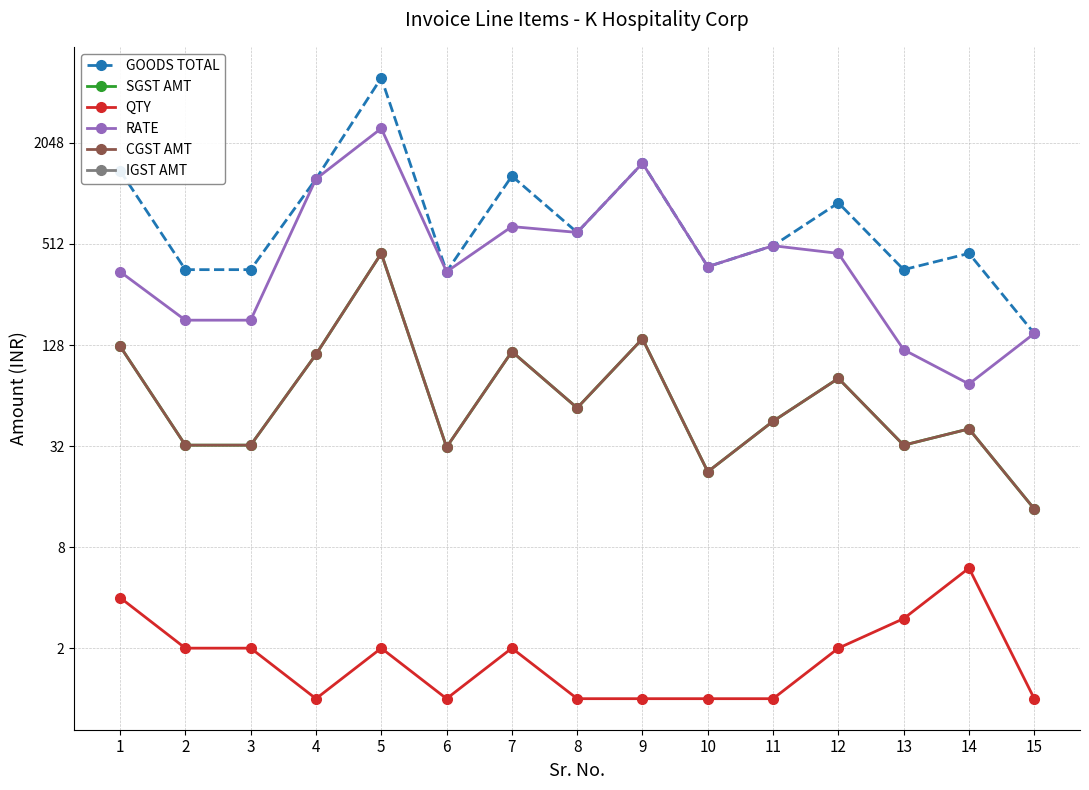

Count the number of categories in the chart.

15